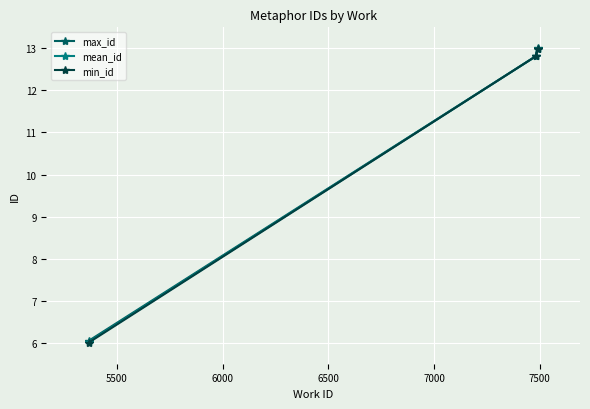

What is the value of the max_id point at the 1st from the left?

6.0